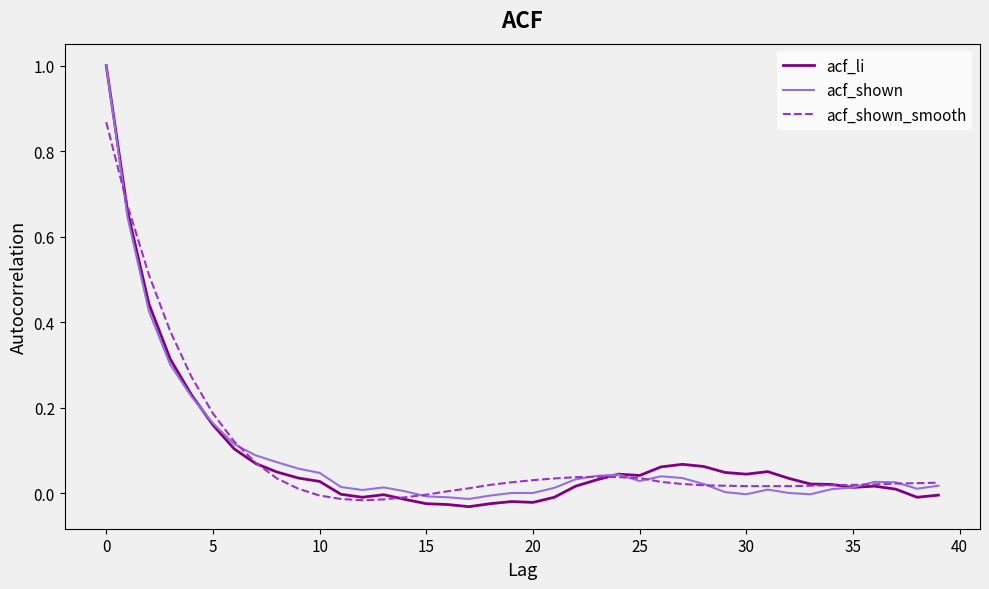

Which series has the largest range (max minus min)?

acf_li